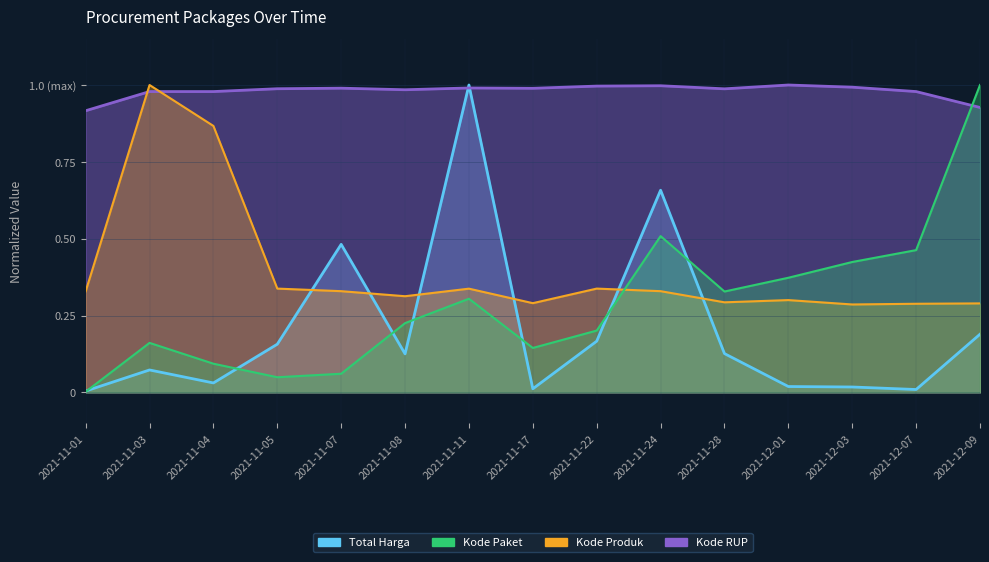

Reading right to left, list all the values displayed in this chart.

Total Harga: 2021-12-09=0.2	2021-12-07=0.0	2021-12-03=0.0	2021-12-01=0.0	2021-11-28=0.1	2021-11-24=0.7	2021-11-22=0.2	2021-11-17=0.0	2021-11-11=1.0	2021-11-08=0.1	2021-11-07=0.5	2021-11-05=0.2	2021-11-04=0.0	2021-11-03=0.1	2021-11-01=0.0
Kode Paket: 2021-12-09=1.0	2021-12-07=0.5	2021-12-03=0.4	2021-12-01=0.4	2021-11-28=0.3	2021-11-24=0.5	2021-11-22=0.2	2021-11-17=0.1	2021-11-11=0.3	2021-11-08=0.2	2021-11-07=0.1	2021-11-05=0.0	2021-11-04=0.1	2021-11-03=0.2	2021-11-01=0.0
Kode Produk: 2021-12-09=0.3	2021-12-07=0.3	2021-12-03=0.3	2021-12-01=0.3	2021-11-28=0.3	2021-11-24=0.3	2021-11-22=0.3	2021-11-17=0.3	2021-11-11=0.3	2021-11-08=0.3	2021-11-07=0.3	2021-11-05=0.3	2021-11-04=0.9	2021-11-03=1.0	2021-11-01=0.3
Kode RUP: 2021-12-09=0.9	2021-12-07=1.0	2021-12-03=1.0	2021-12-01=1.0	2021-11-28=1.0	2021-11-24=1.0	2021-11-22=1.0	2021-11-17=1.0	2021-11-11=1.0	2021-11-08=1.0	2021-11-07=1.0	2021-11-05=1.0	2021-11-04=1.0	2021-11-03=1.0	2021-11-01=0.9